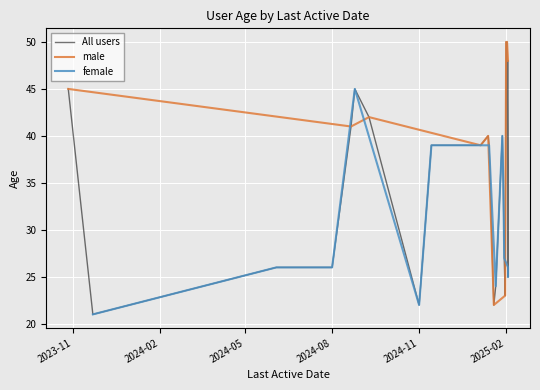

Which has a higher value, 2024-08-01 or 2025-02-02?

2025-02-02